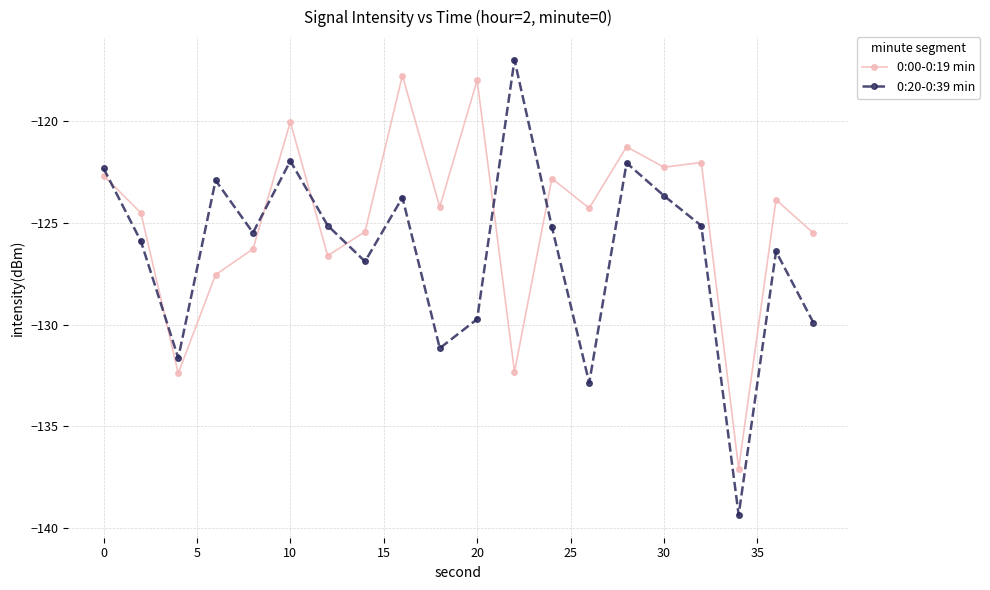

What is the sum of all 0:00-0:19 min values?

-2496.8